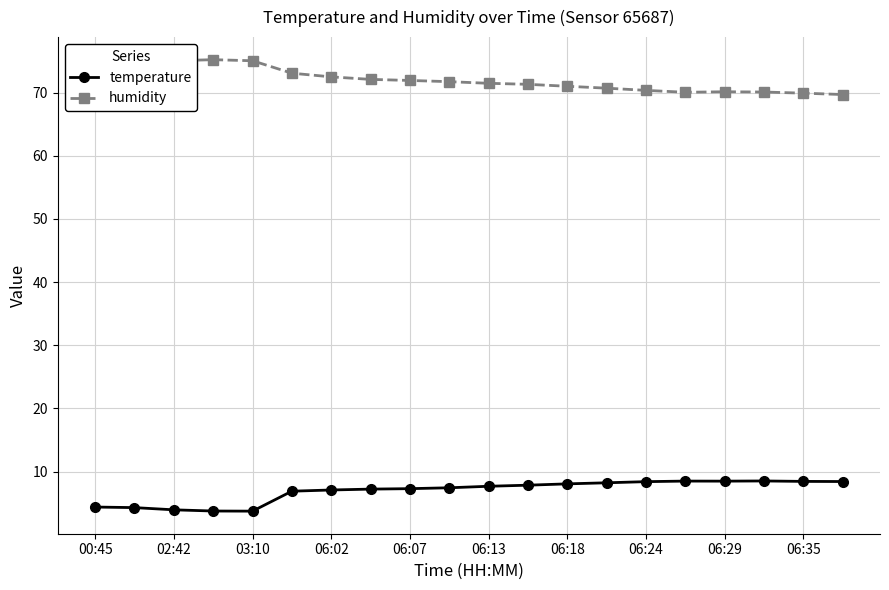

What is the sum of all temperature values?

138.7